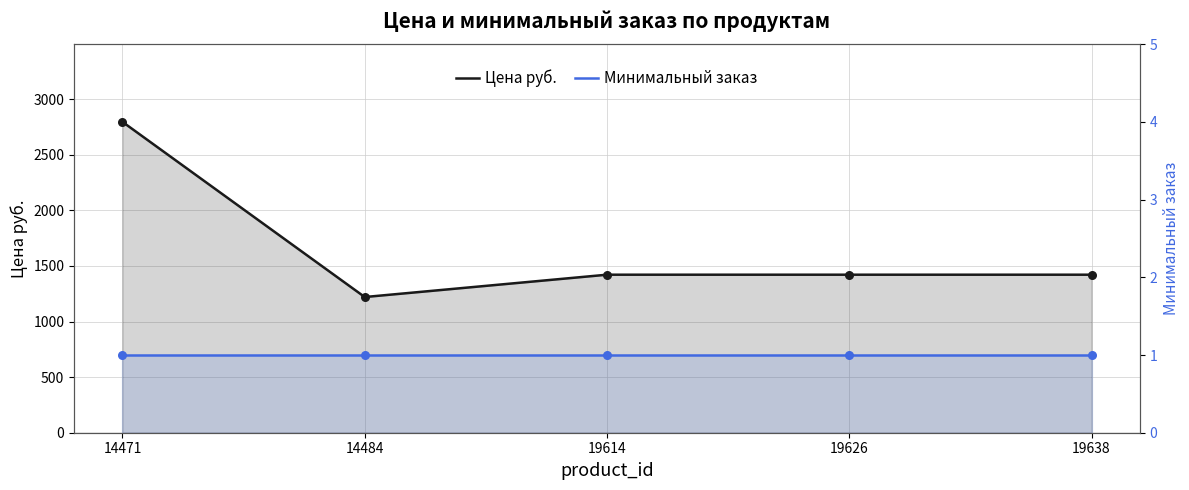

Which series contains the highest Y value?

Цена руб.